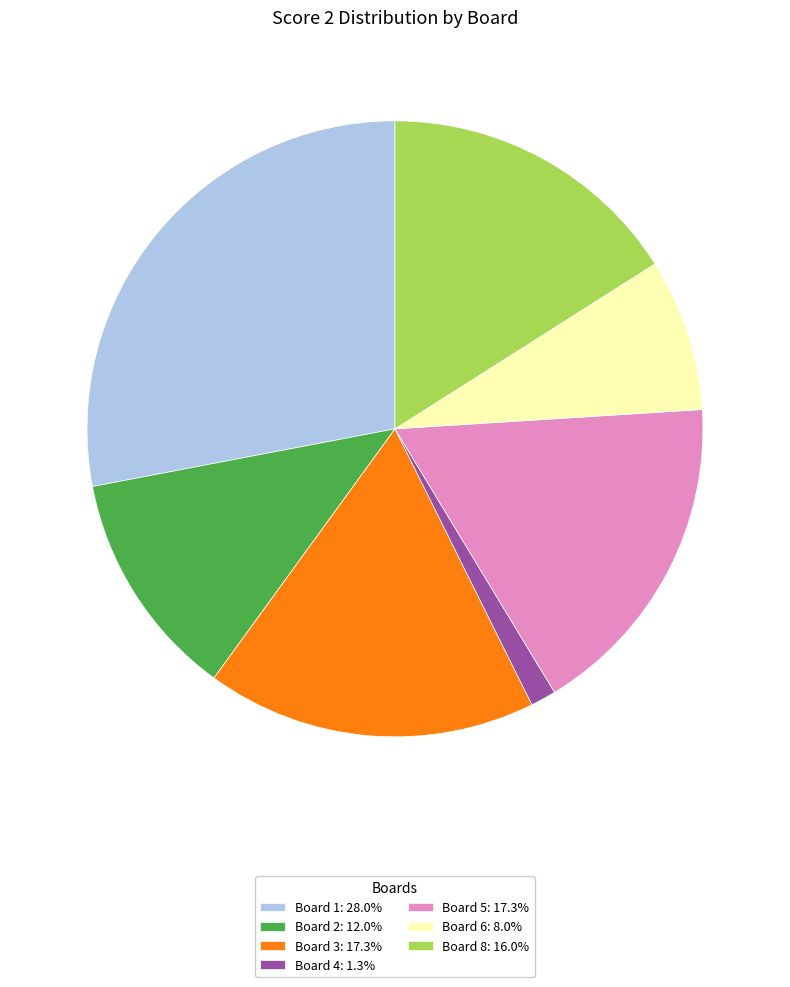

Approximately how many times larger is the value at Board 1: 28.0% compared to Board 4: 1.3%?

21.0